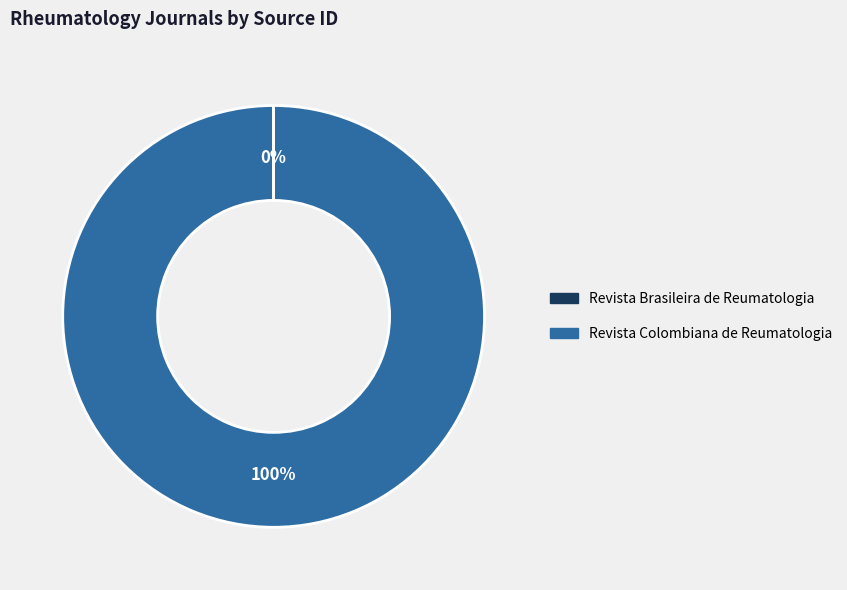

Which category accounts for the majority?

Revista Colombiana de Reumatologia